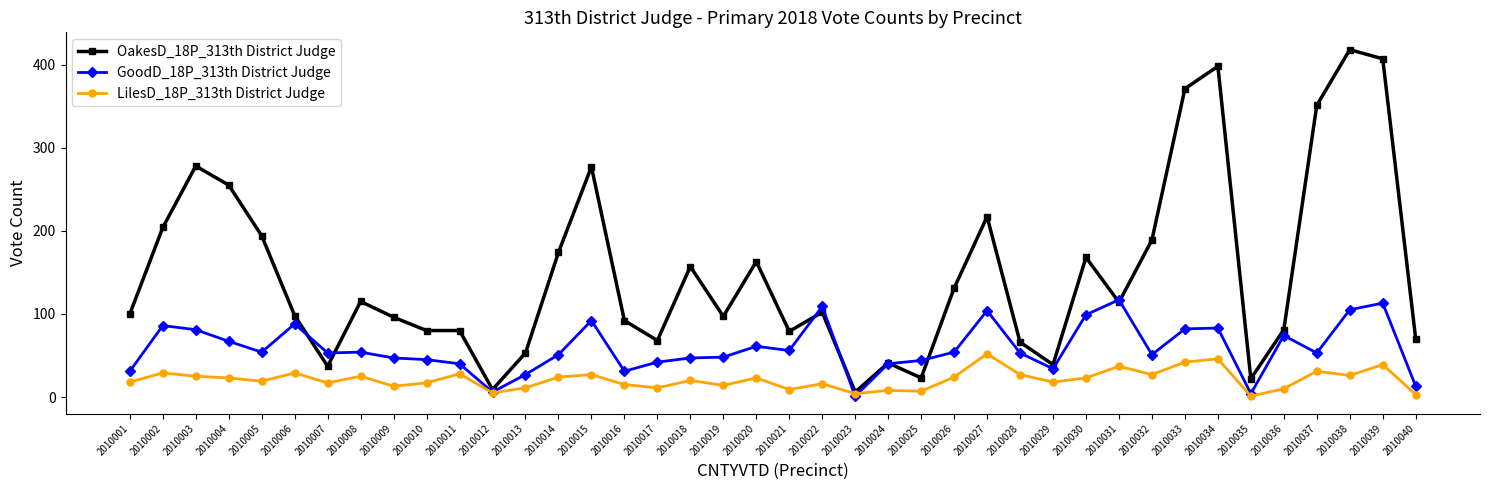

True or false: GoodD_18P_313th District Judge has a value of 87 at 2010008.

False